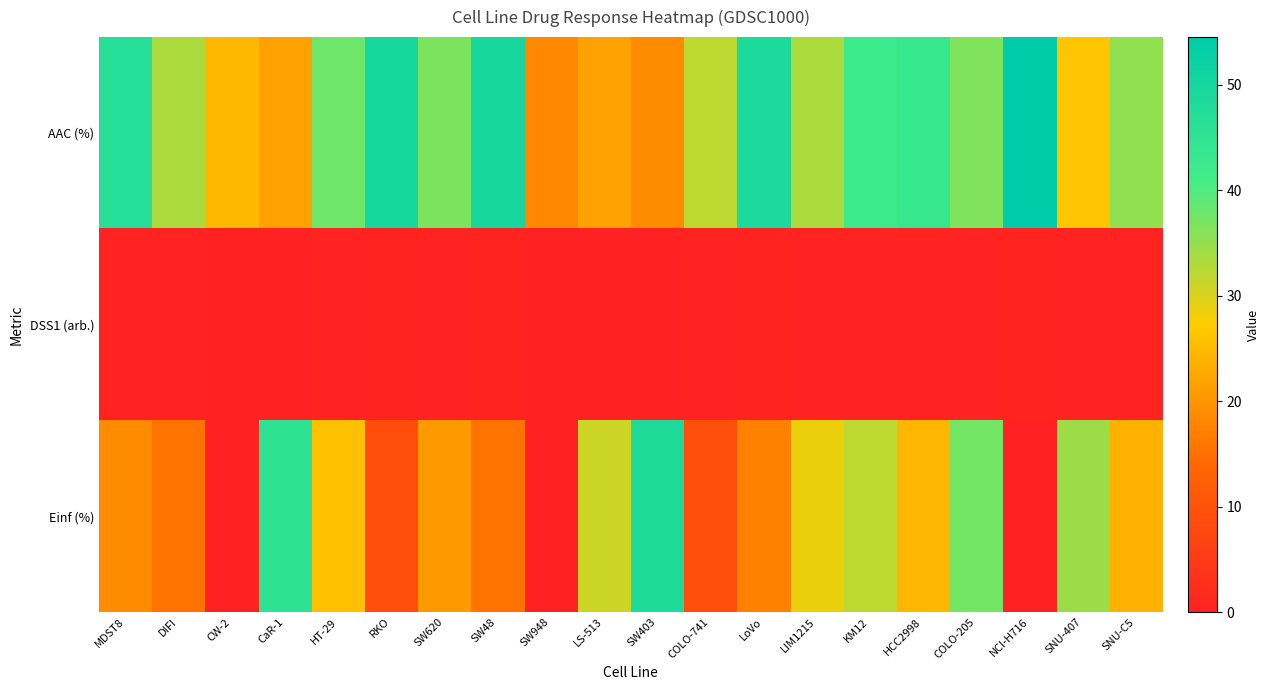

How many data points does each series have?

20